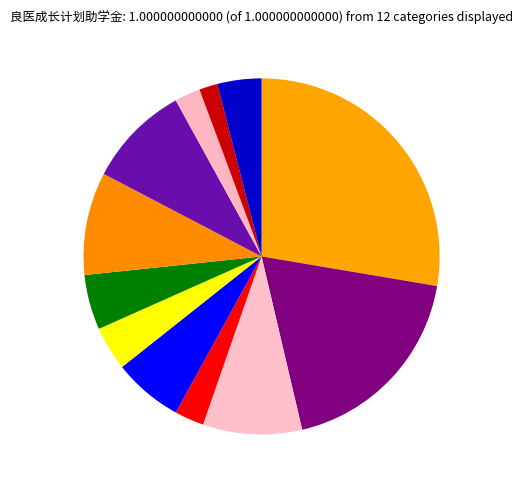

How many segments does this pie chart have?

12